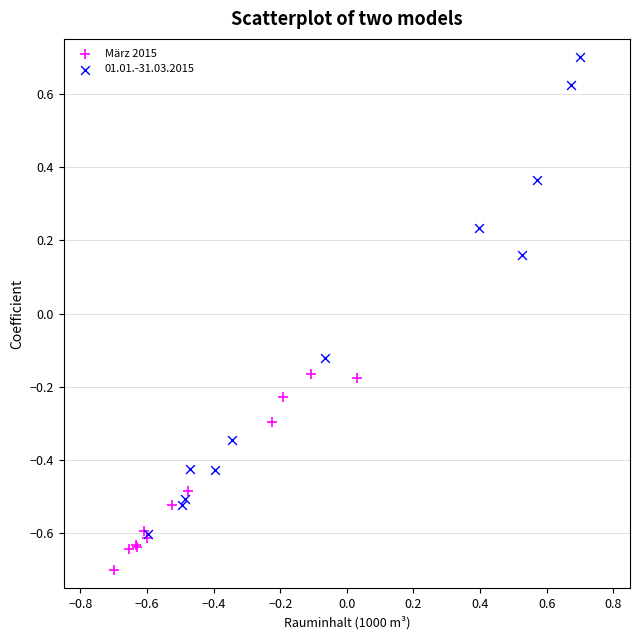

Which series contains the lowest Y value?

März 2015